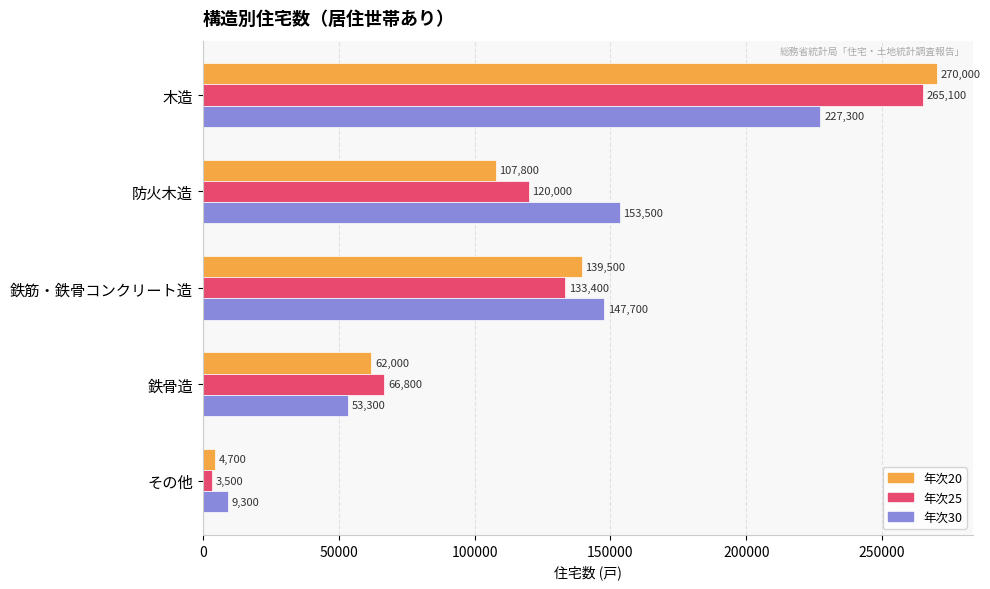

Which series has the largest range (max minus min)?

年次20